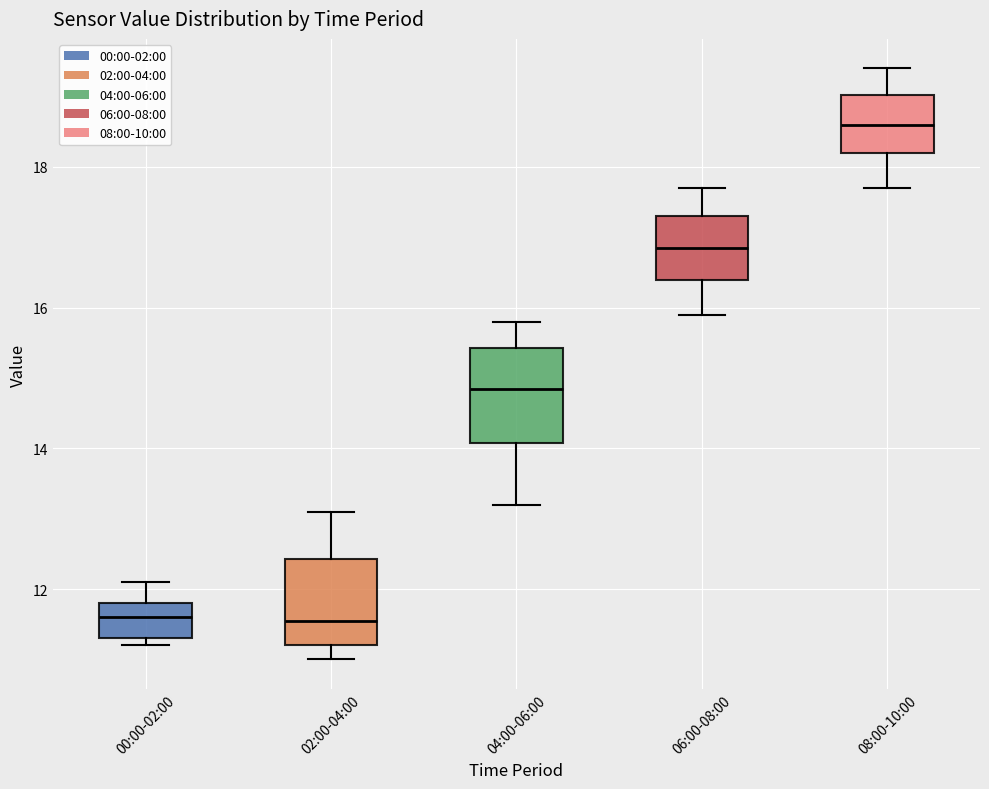

Reading left to right, read every box against the y-axis: the position of its median line, the range the box covers, and the ends of its whiskers. The values are not printed on the chart, so give them approximately, as read against the axis.

00:00-02:00: median 11.6, box 11.4 to 11.8, whiskers 11.2 to 12.2
02:00-04:00: median 11.6, box 11.2 to 12.4, whiskers 11.0 to 13.2
04:00-06:00: median 14.8, box 14.0 to 15.4, whiskers 13.2 to 15.8
06:00-08:00: median 16.8, box 16.4 to 17.4, whiskers 16.0 to 17.8
08:00-10:00: median 18.6, box 18.2 to 19.0, whiskers 17.8 to 19.4